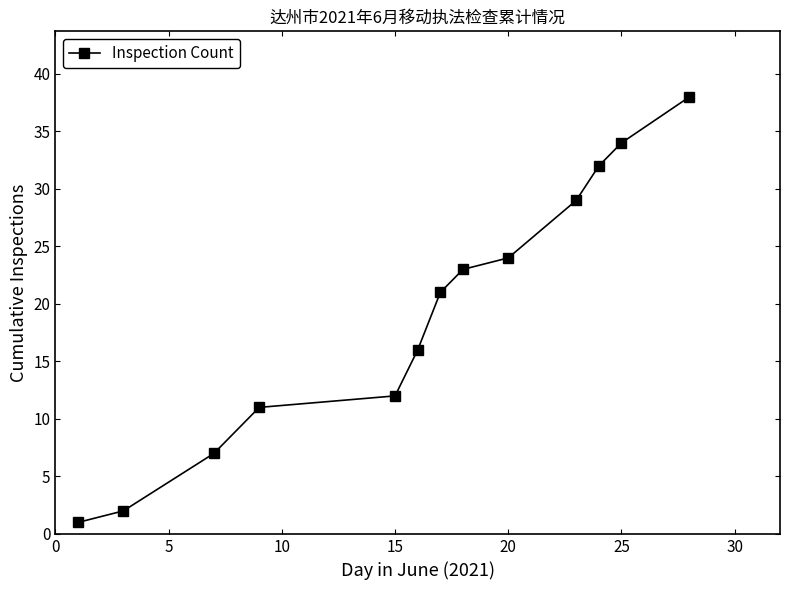

What is the maximum value shown in the chart?

38